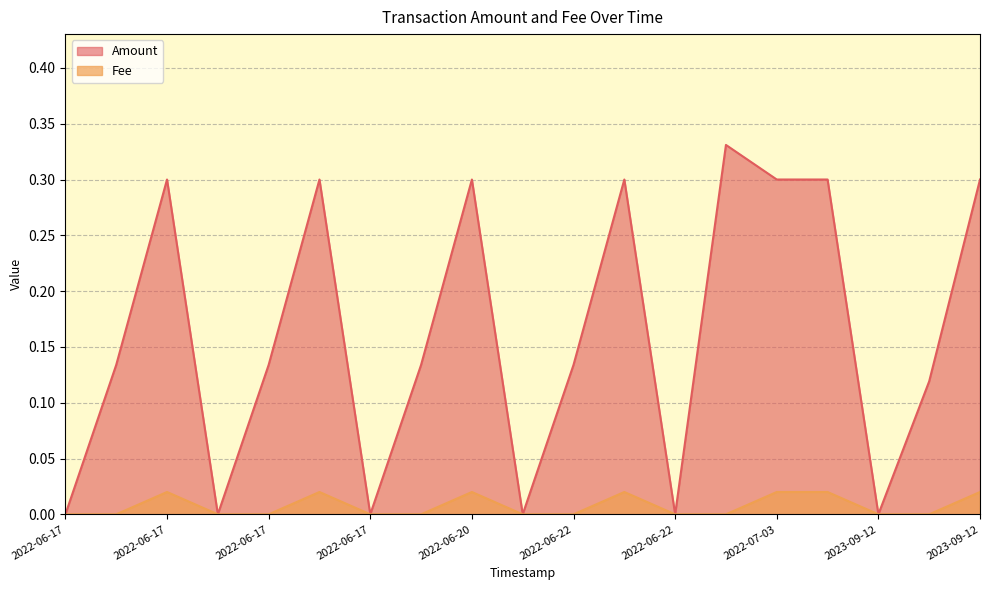

True or false: Amount and Fee intersect in this chart.

False